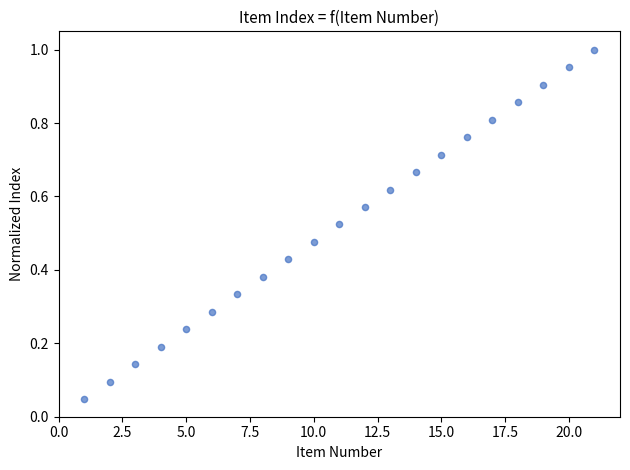

What is the range of X values (max minus min)?

20.0